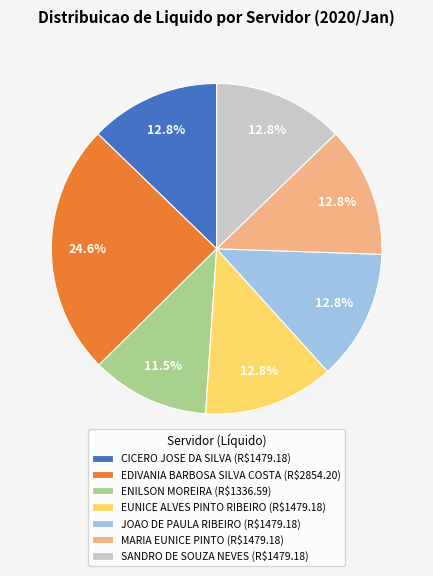

Is it true that SANDRO DE SOUZA NEVES is 27% of the pie?

False